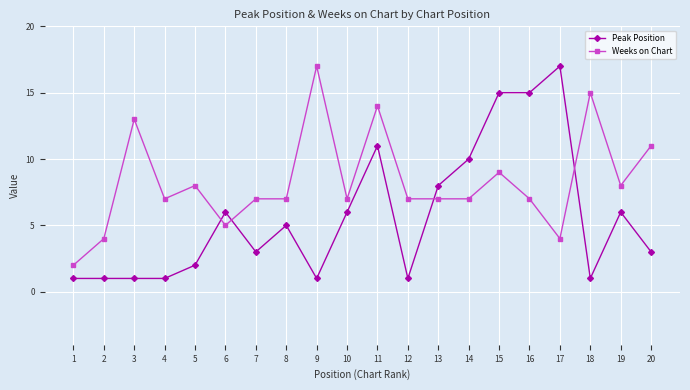

Which series changed the most between 6 and 19?

Weeks on Chart